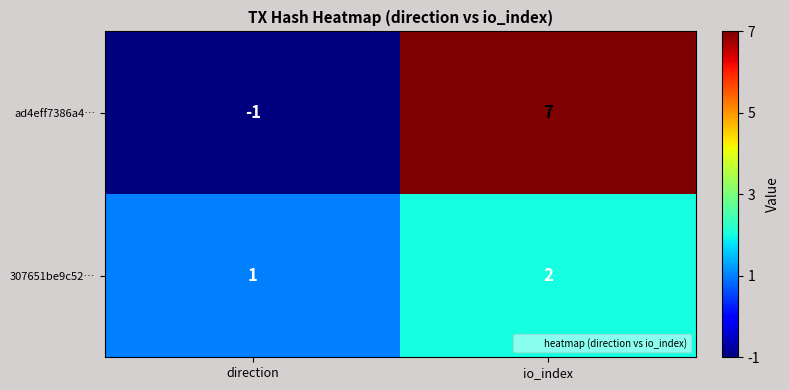

Which series has the widest spread of values?

ad4eff7386a4…